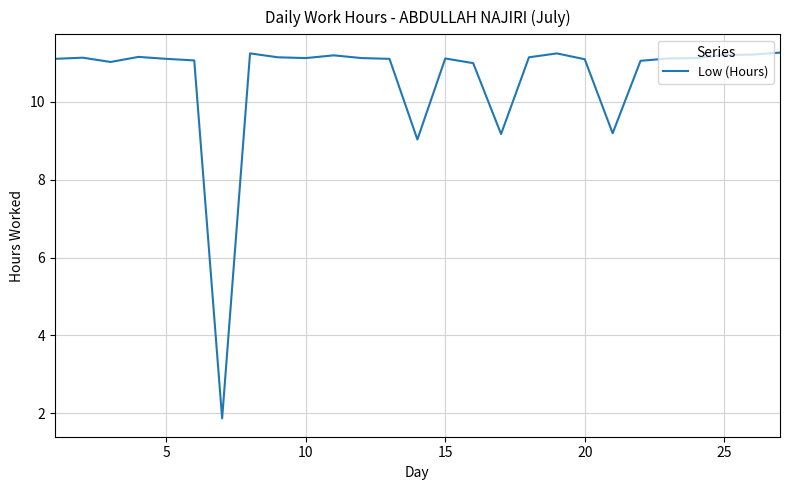

What is the smallest value displayed?

1.9